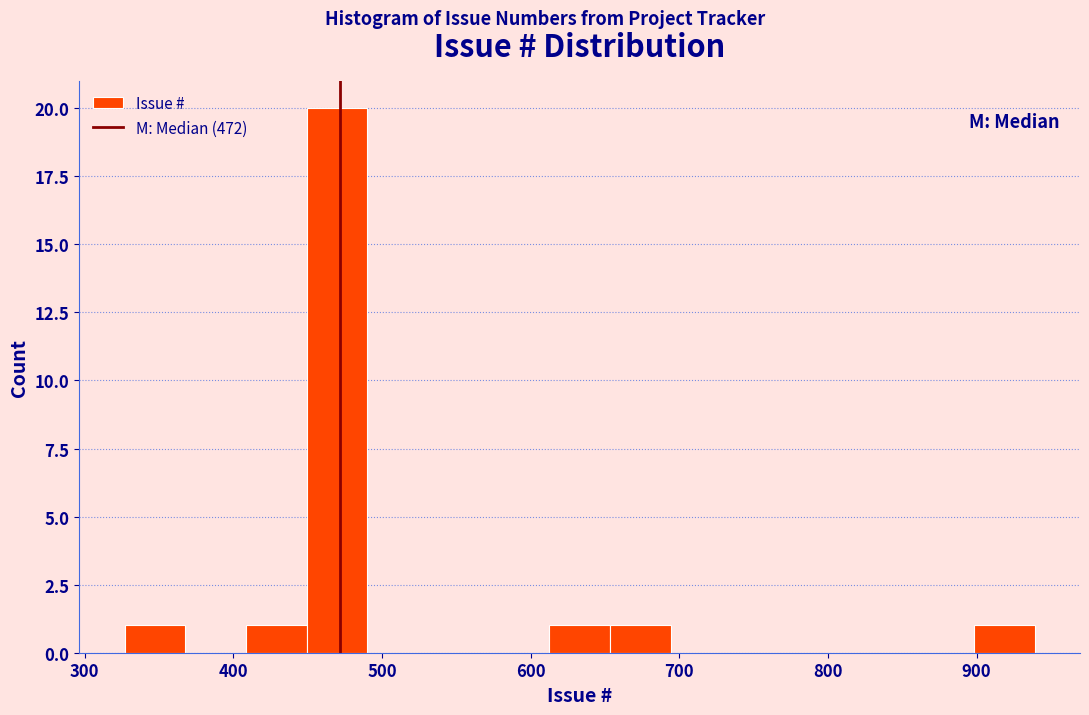

How tall is the bar that spans 650 to 690 on the x-axis? Neither the bar edges nor the heights are printed on the chart, so give them approximately, as read against the axes.

1